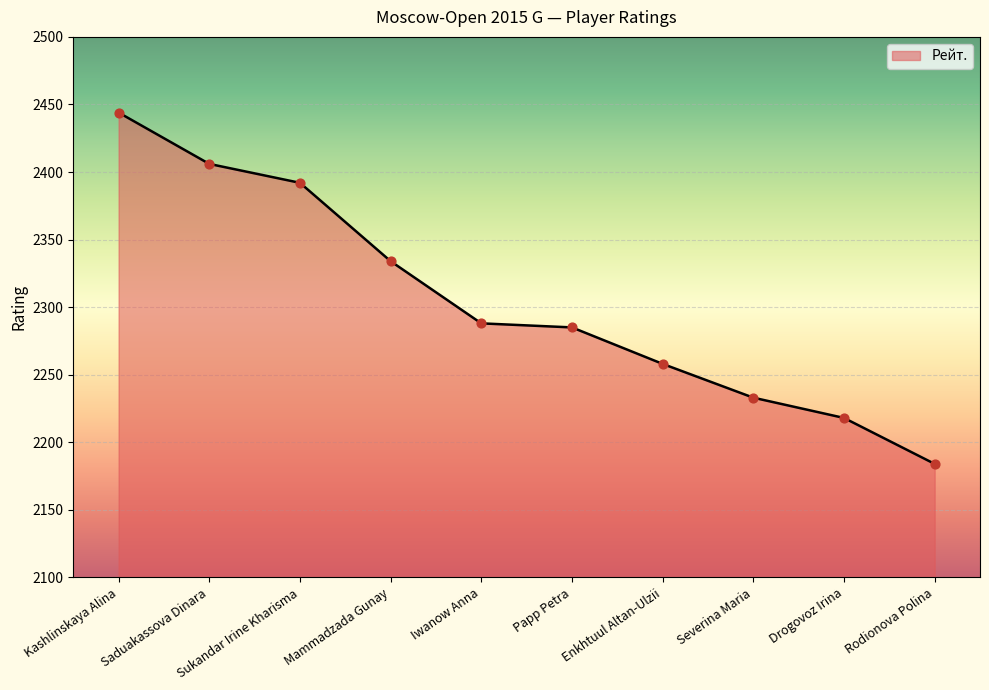

What is the change in value from Papp Petra to Severina Maria?

-52